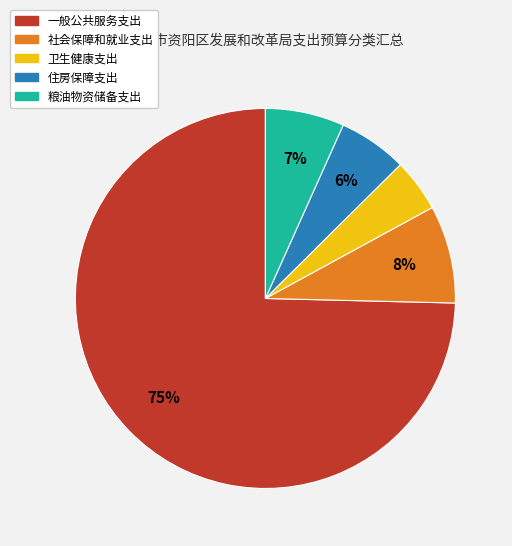

Which category accounts for the majority?

一般公共服务支出